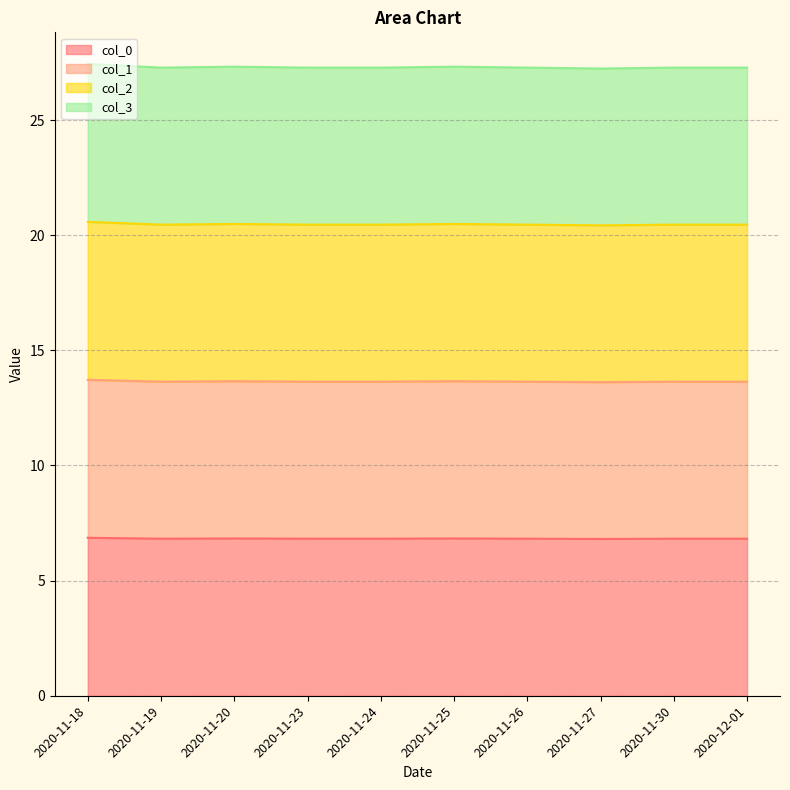

Rank the series by their average value, from lowest to highest.

col_0, col_1, col_3, col_2